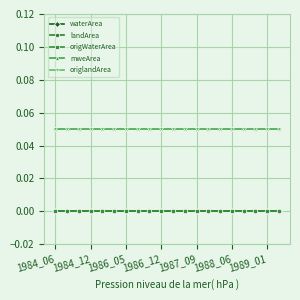

Is this an area chart (filled region under the line)?

No